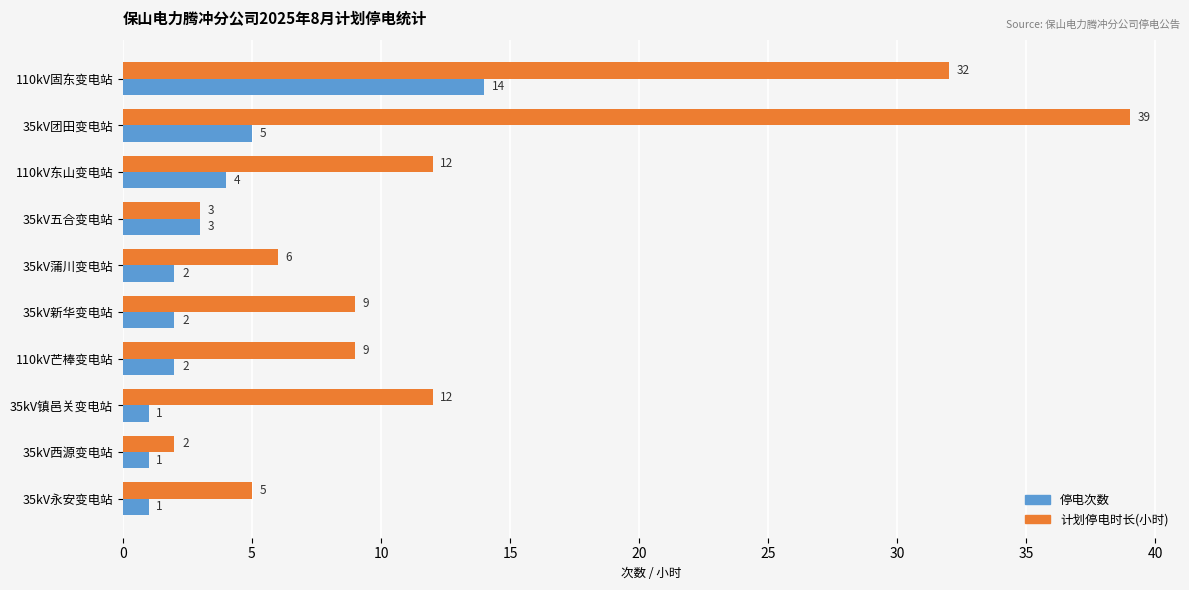

Which series has the widest spread of values?

计划停电时长(小时)